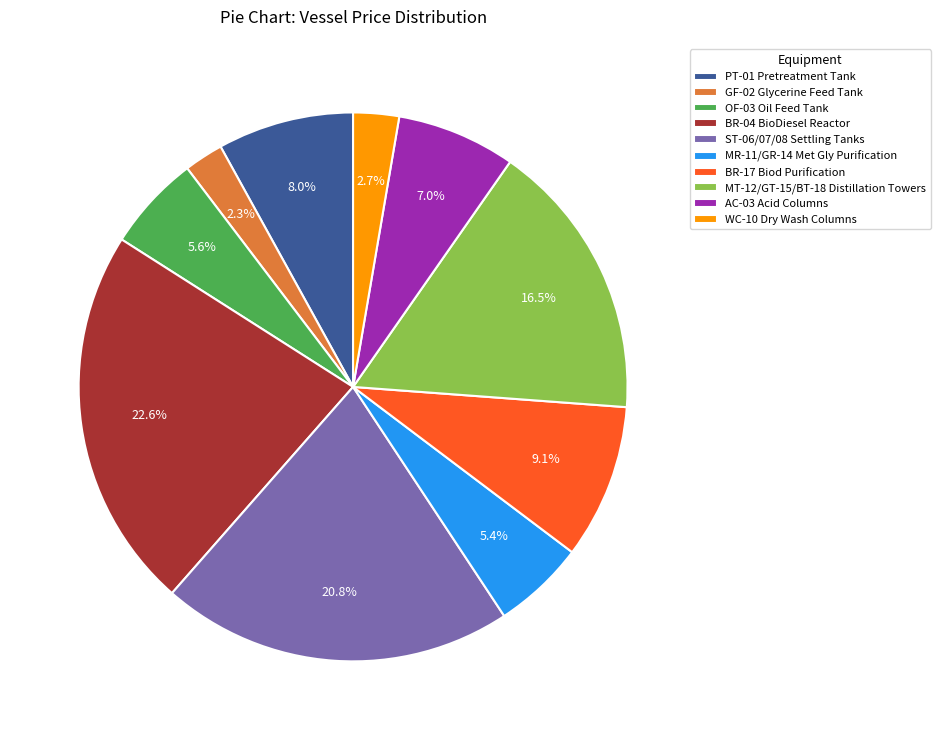

To the nearest percent, what is the difference between the largest and smallest slice percentages?

20%